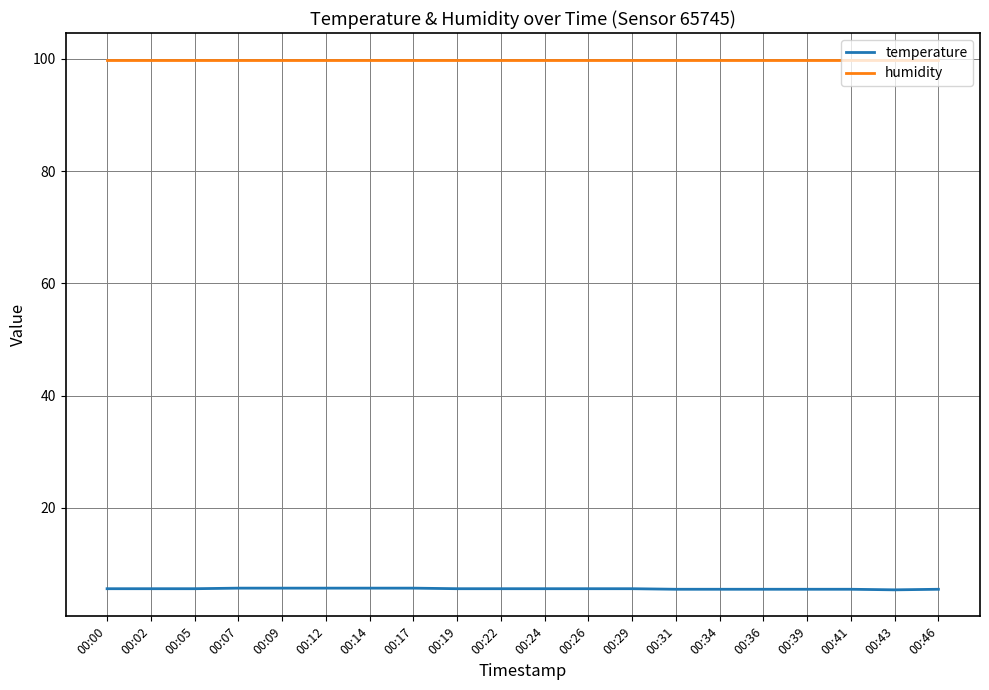

Read the temperature value at 00:19.

5.6